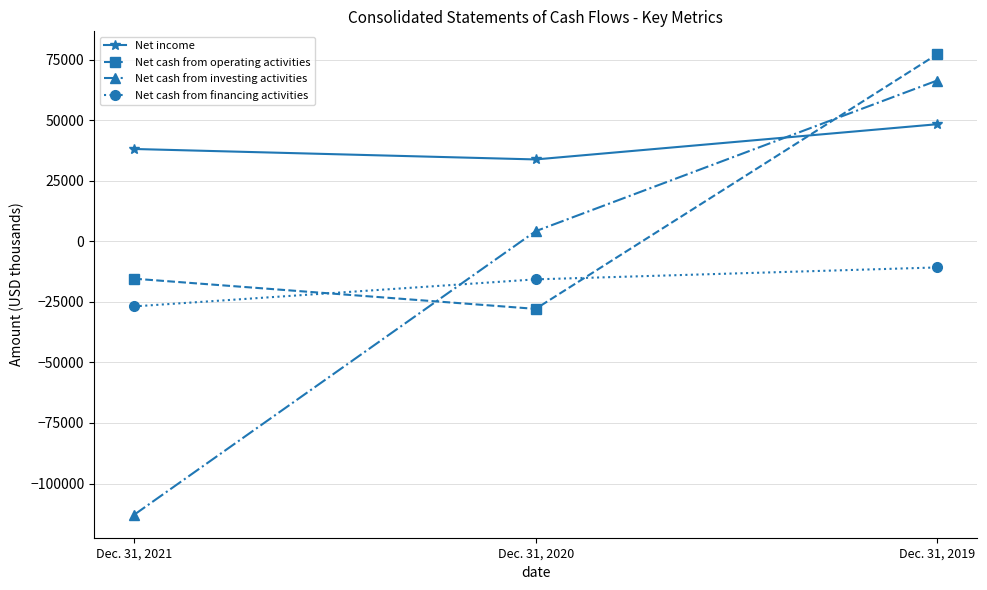

The value of Net income at Dec. 31, 2021 is 38079. True or false?

True